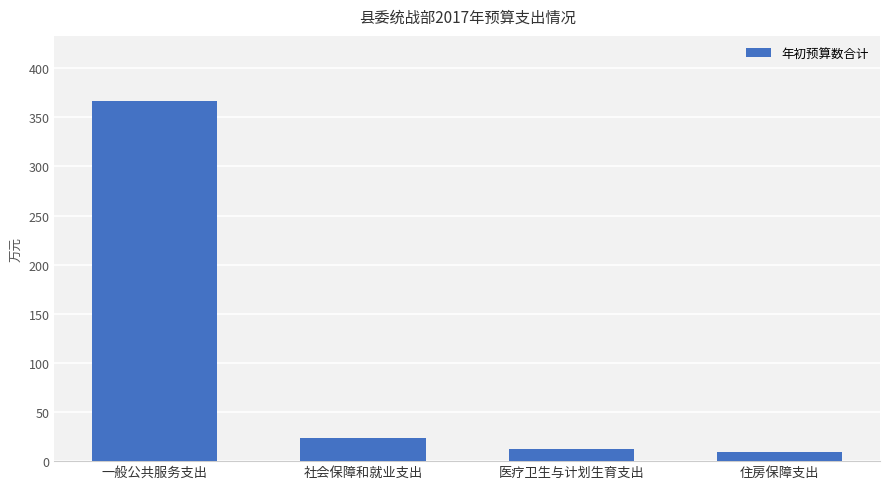

What is the value of the 4th bar from the left?

9.8